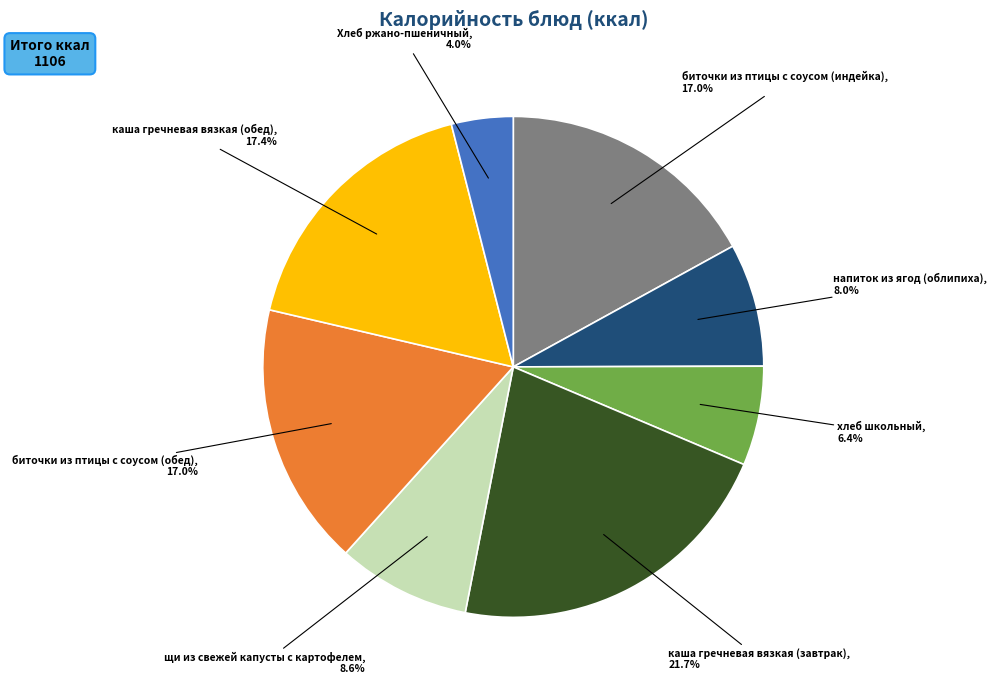

How many segments does this pie chart have?

8